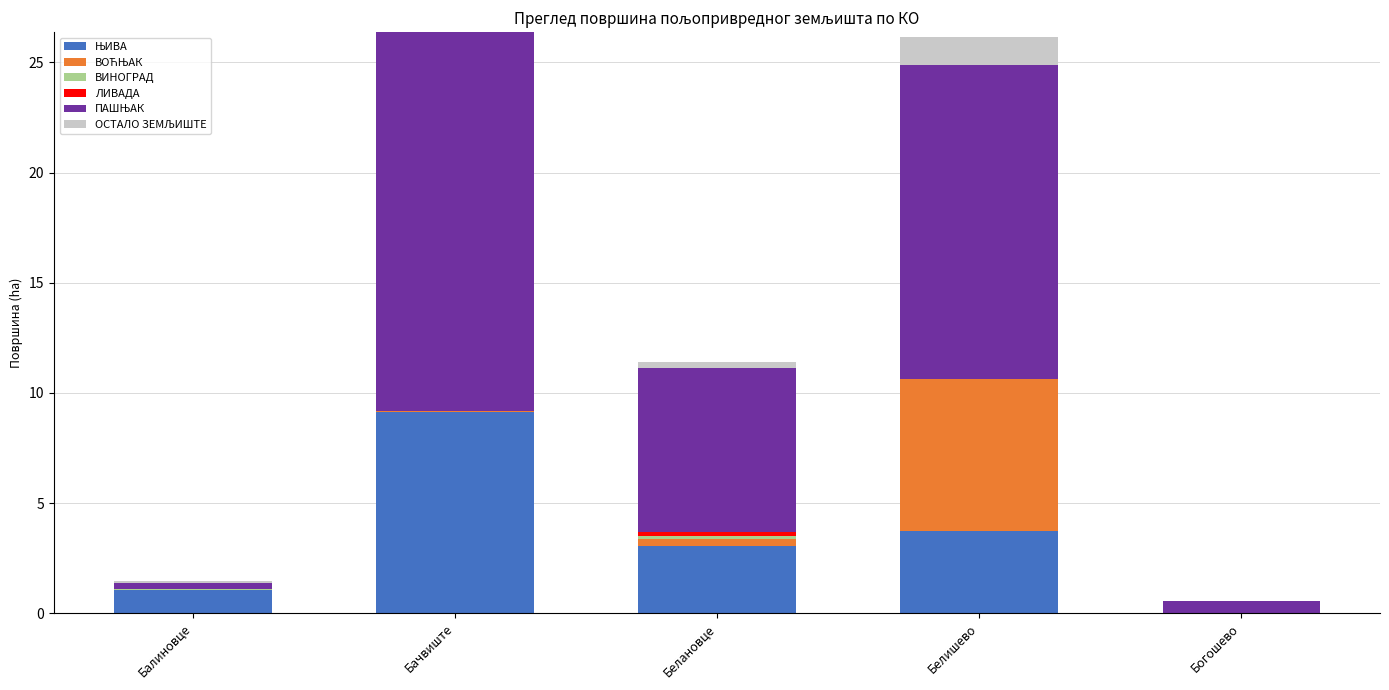

What is the total value across all series at Белишево?

26.2